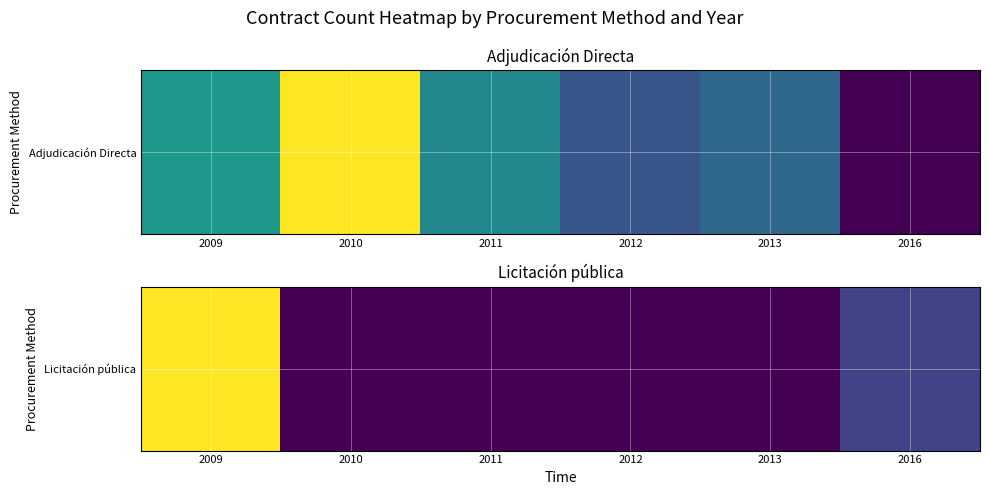

Rank the categories by value from highest to lowest.

2009, 2016, 2010, 2011, 2012, 2013